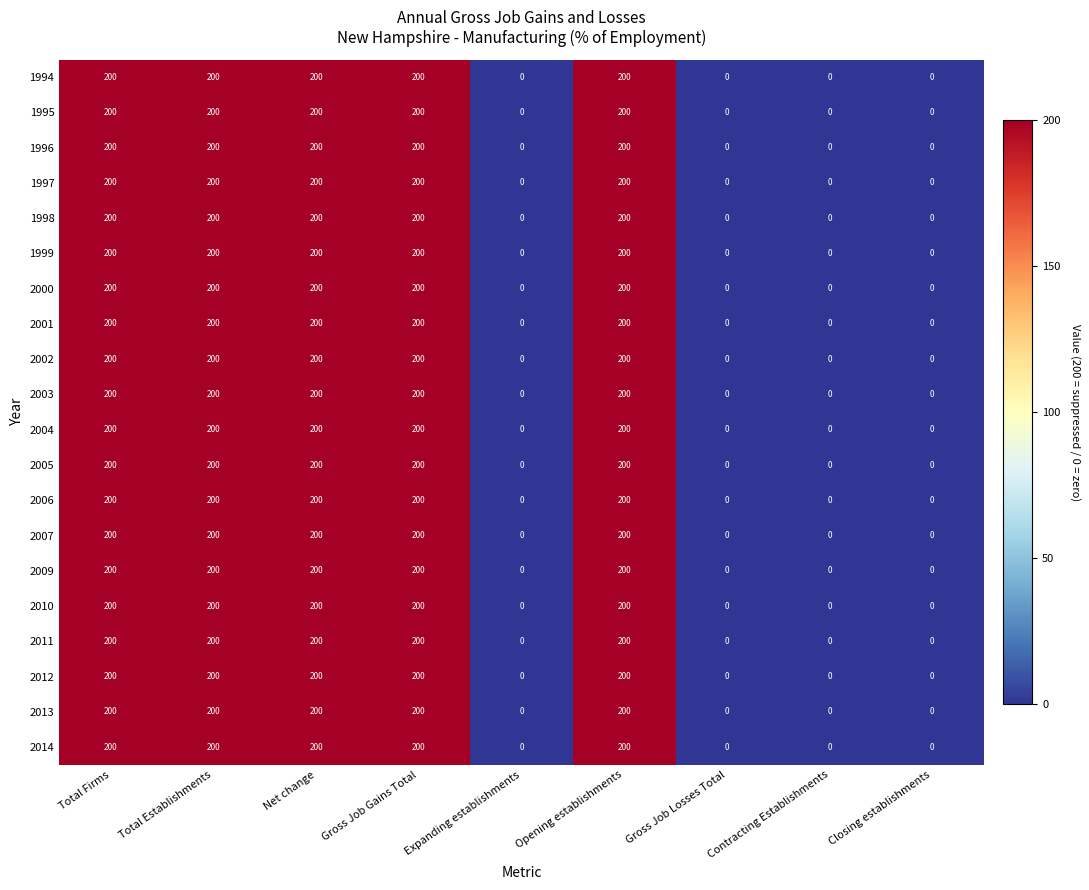

The 1994 series shows 0 at Expanding establishments. True or false?

True